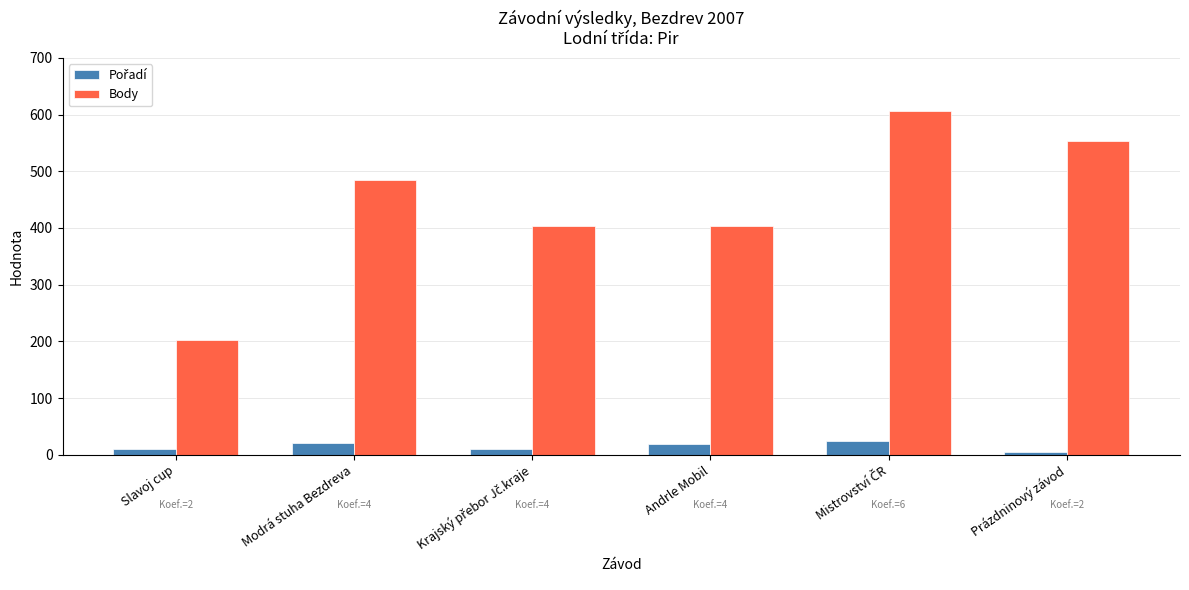

At how many categories does at least one series exceed 445?

3